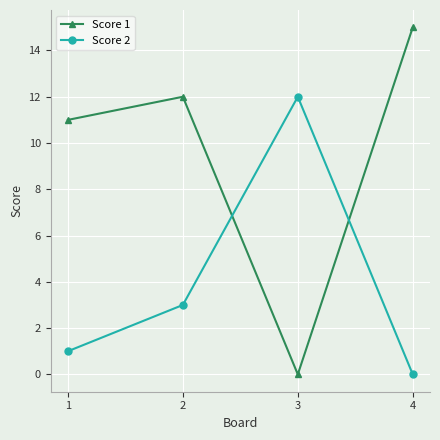

Reading left to right, transcribe all the data shown in this chart.

Score 1: 11	12	0	15
Score 2: 1	3	12	0